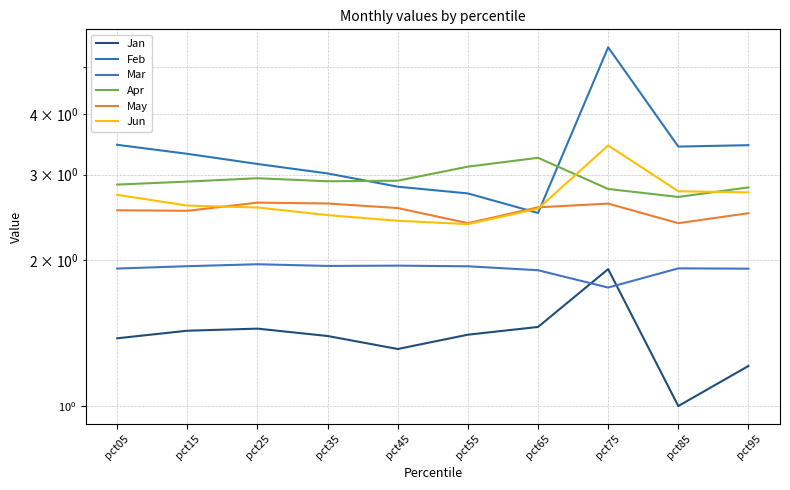

True or false: Apr and Mar cross at least once.

False